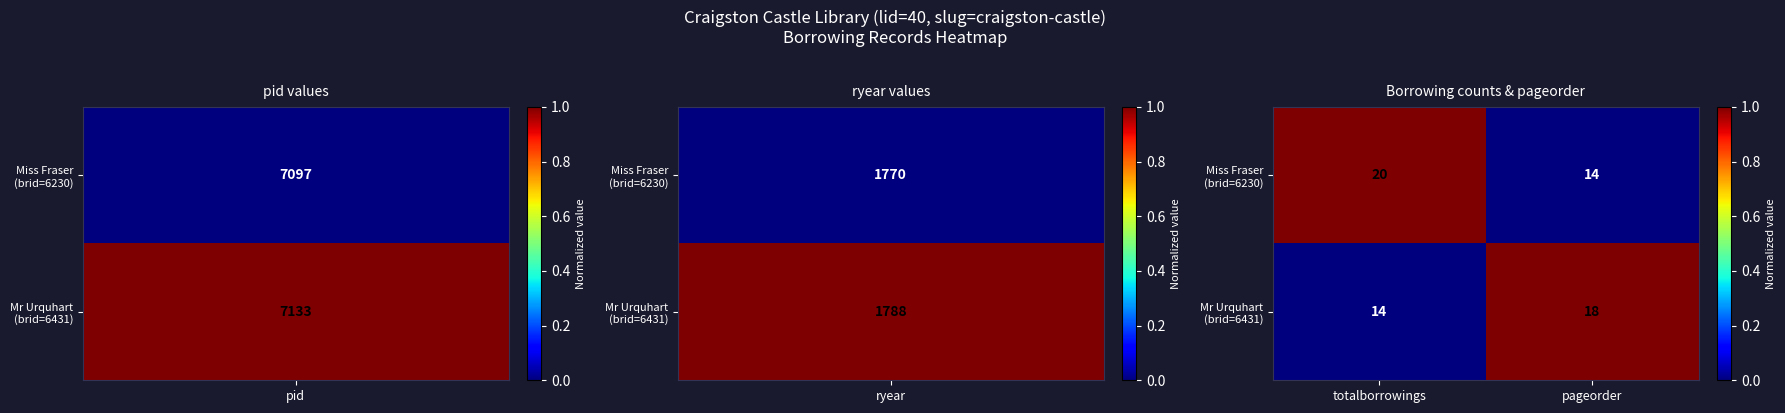

What is the difference between the highest and lowest values at totalborrowings?

6